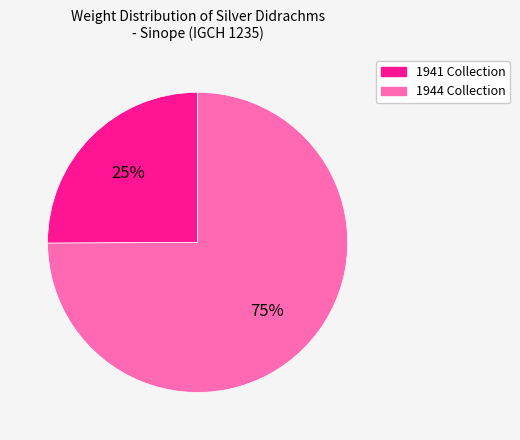

Is there a majority slice in this chart?

Yes